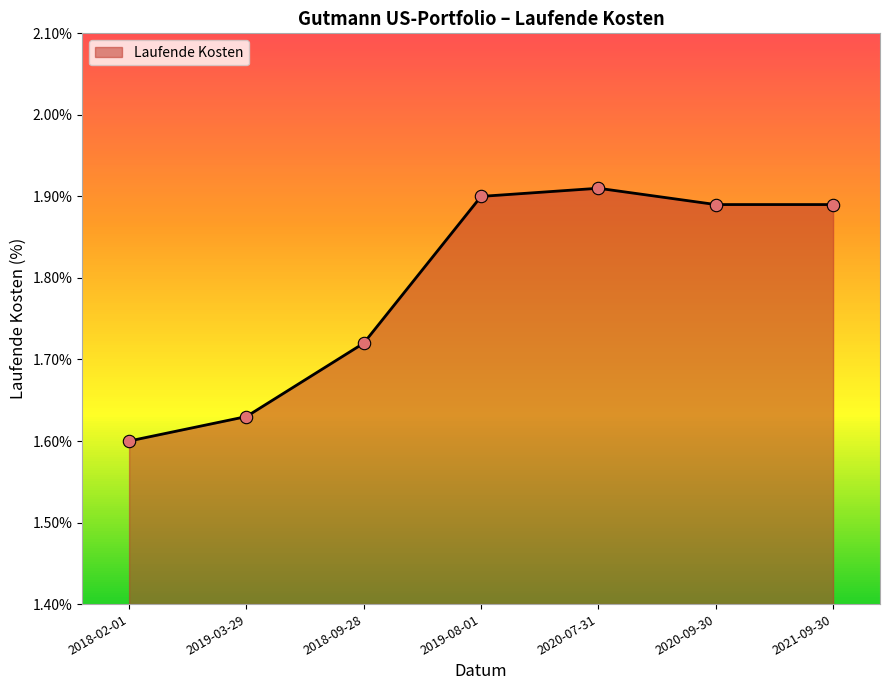

Approximately how many times larger is the value at 2019-08-01 compared to 2019-03-29?

1.2